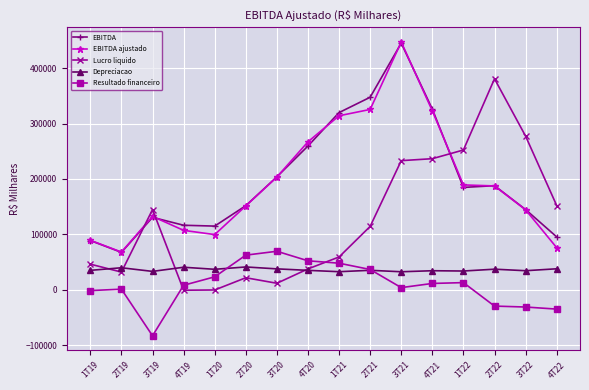

Which series changed the most between 4T19 and 2T22?

Lucro liquido